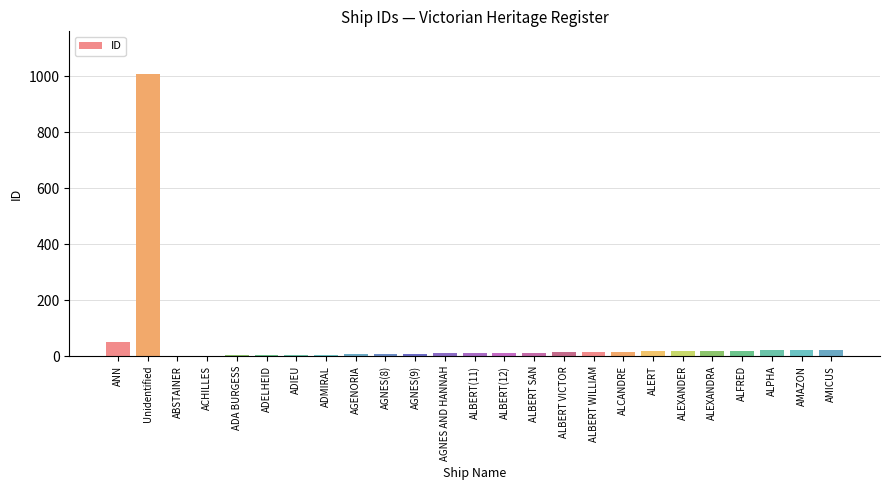

At which label is the value closest to 505?

ANN